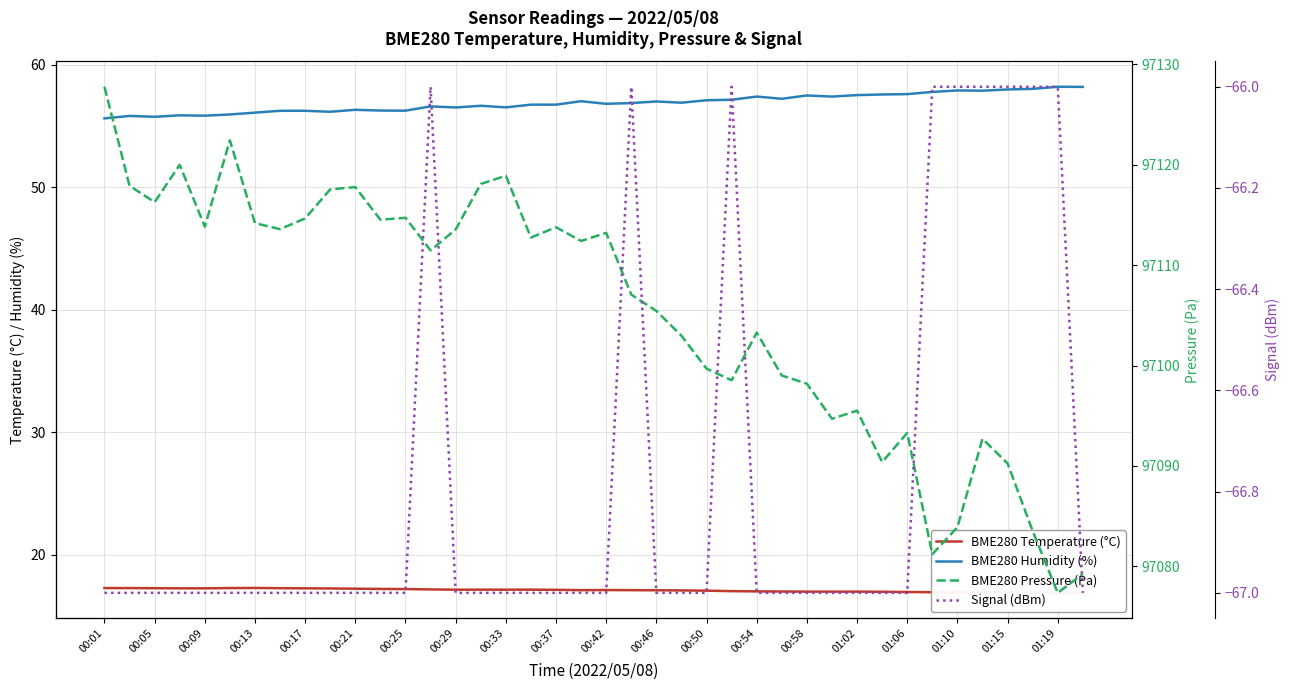

In BME280 Pressure (Pa), how many points are lower than both neighbors (excluding endpoints)?

12